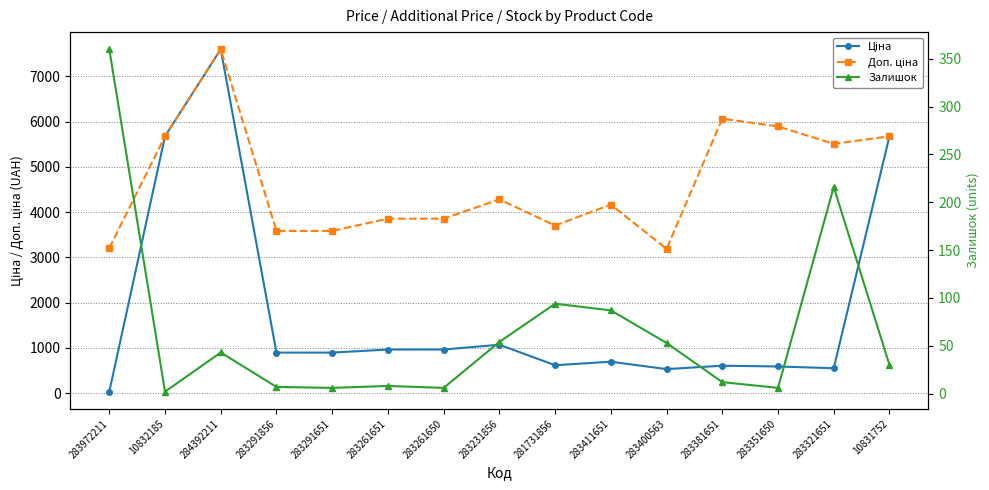

The value of Залишок at 283972211 is 609.9. True or false?

False